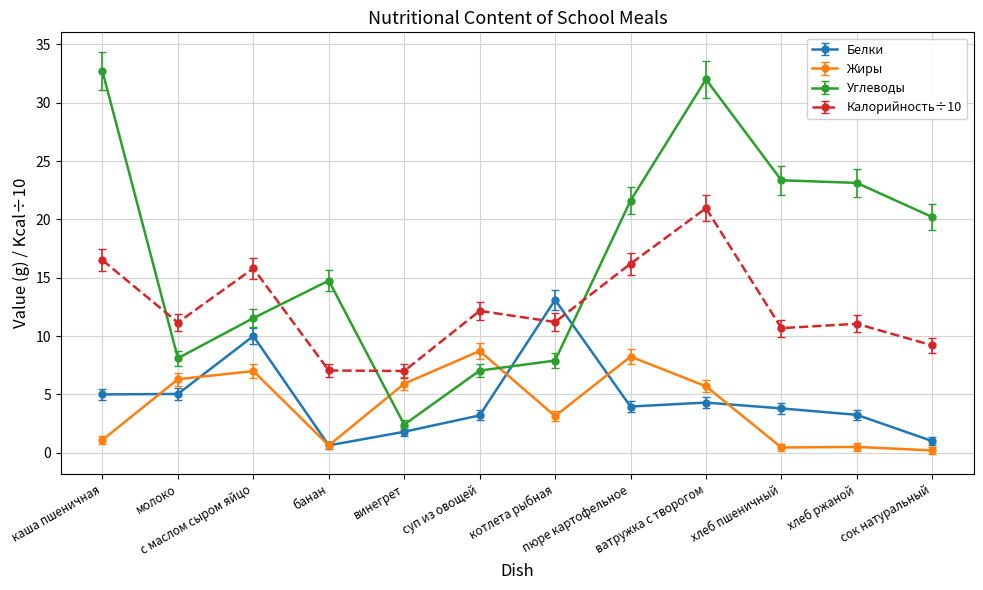

List the series in order of their peak value, highest first.

Углеводы, Калорийность÷10, Белки, Жиры